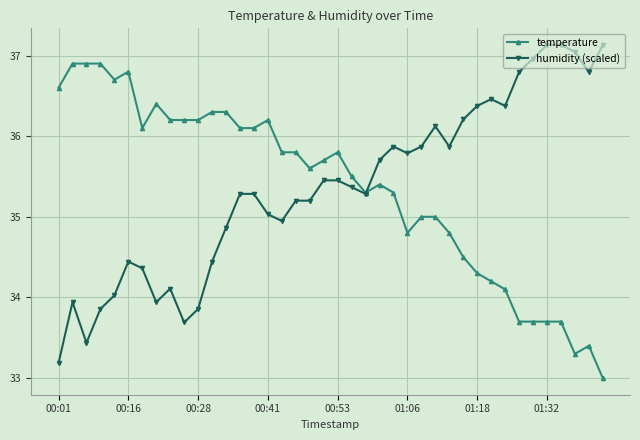

Rank the series by their maximum value, from highest to lowest.

humidity (scaled), temperature